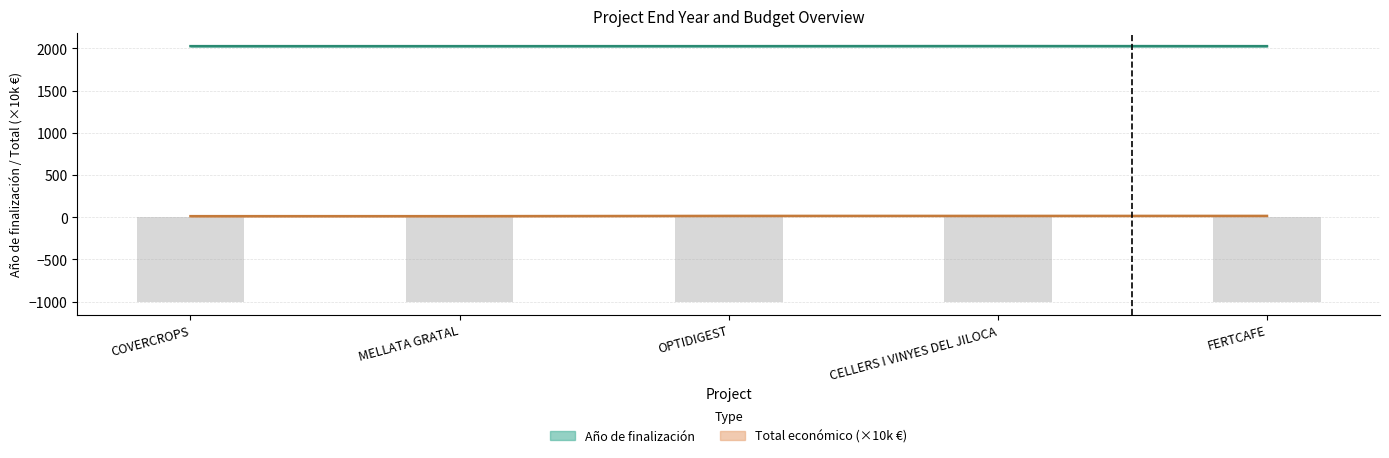

Rank the categories by Año de finalización value from lowest to highest.

COVERCROPS, MELLATA GRATAL, OPTIDIGEST, FERTCAFE, CELLERS I VINYES DEL JILOCA